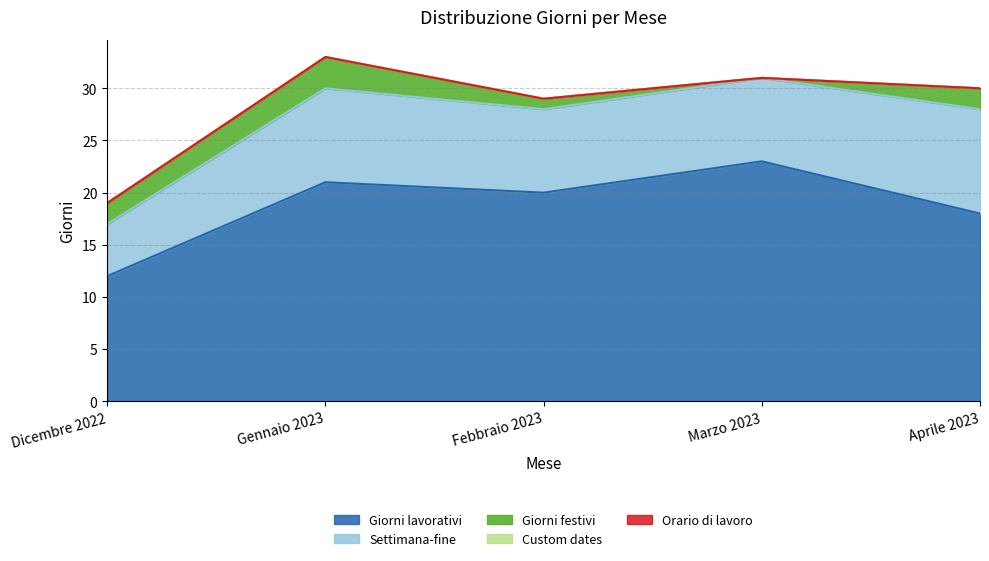

Rank the series by their maximum value, from lowest to highest.

Custom dates, Orario di lavoro, Giorni festivi, Settimana-fine, Giorni lavorativi